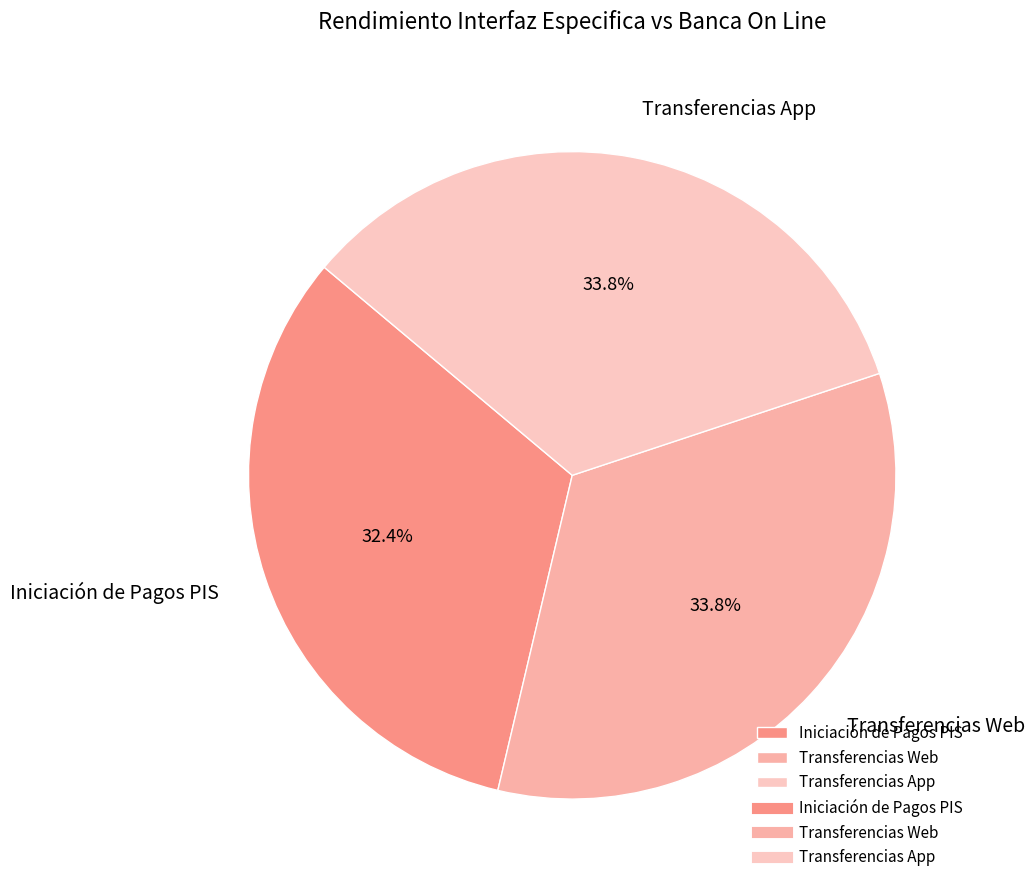

How many segments does this pie chart have?

3